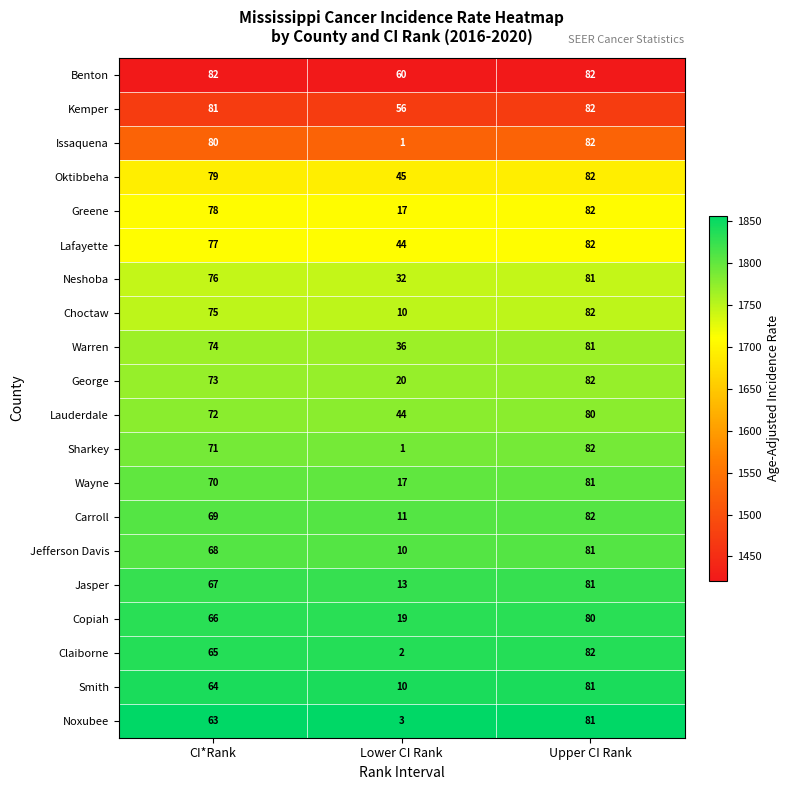

At which category does the chart reach its minimum across all series?

Lower CI Rank